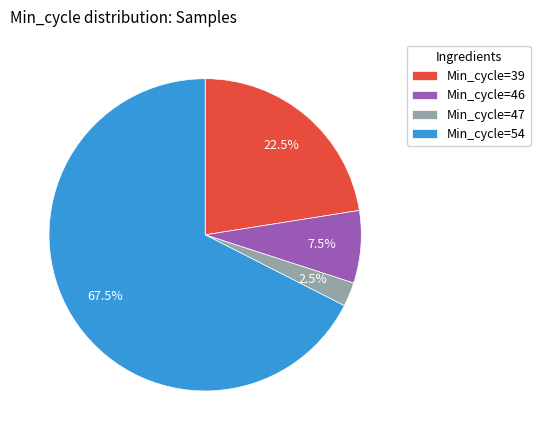

To the nearest percent, what is the average slice percentage?

25%